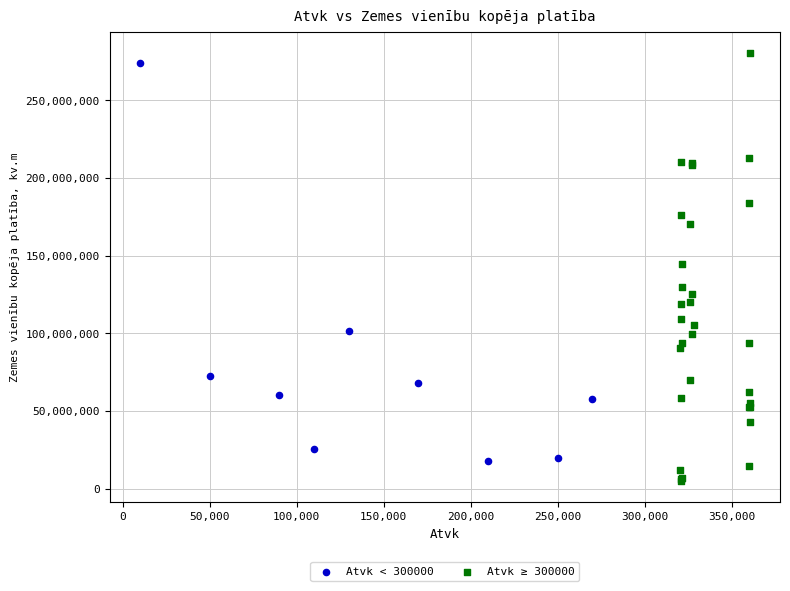

Which series contains the lowest Y value?

Atvk ≥ 300000